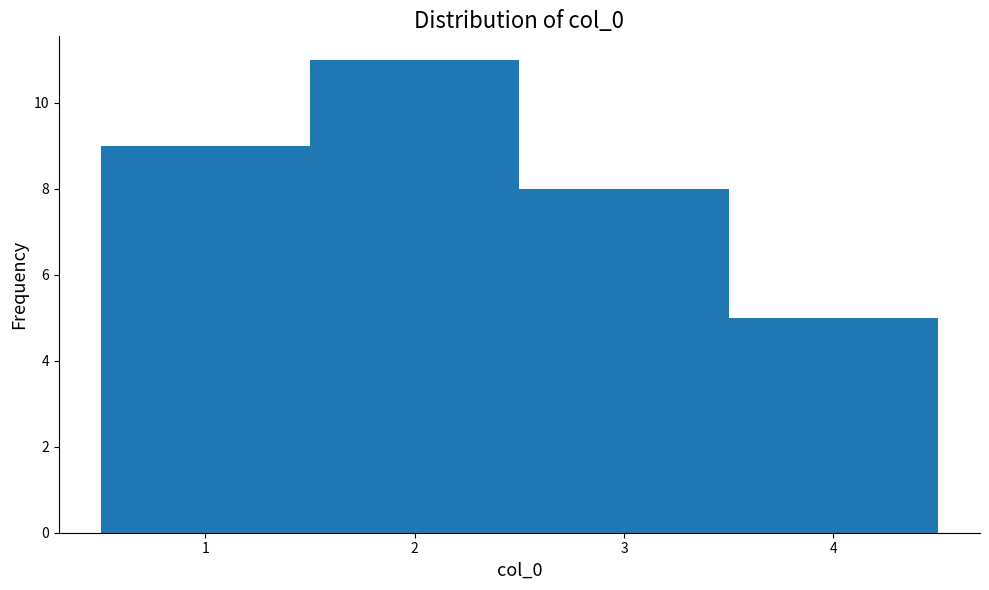

Over which range of the x-axis is the bar tallest?

1.5 to 2.5